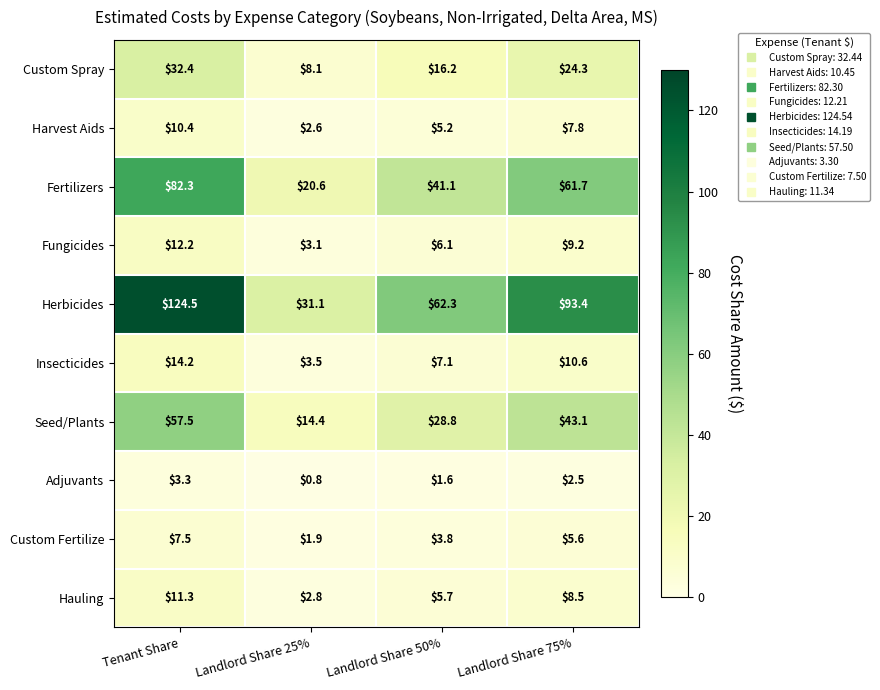

Count the number of categories in the chart.

4